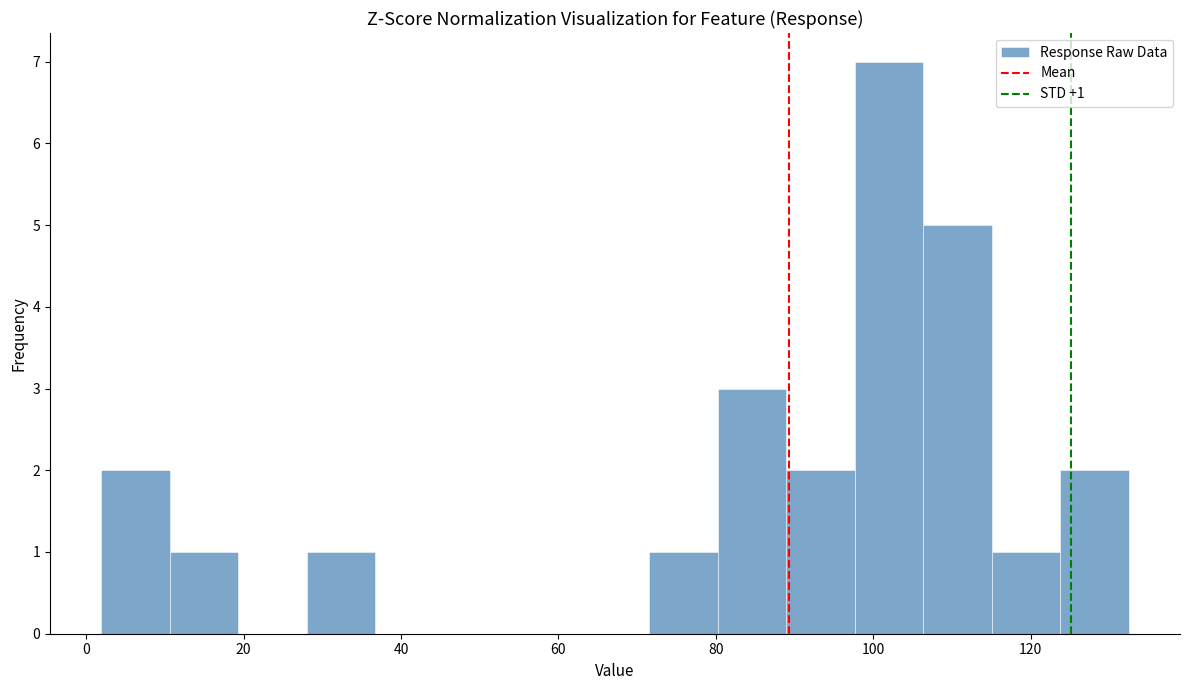

Which range on the x-axis has the tallest bar?

98 to 106